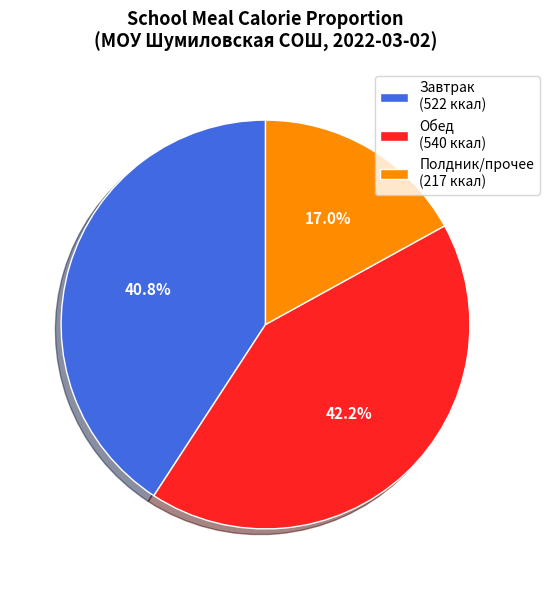

Combined, what portion of the pie is Обед (540 ккал) and Полдник/прочее (217 ккал)?

59.2%